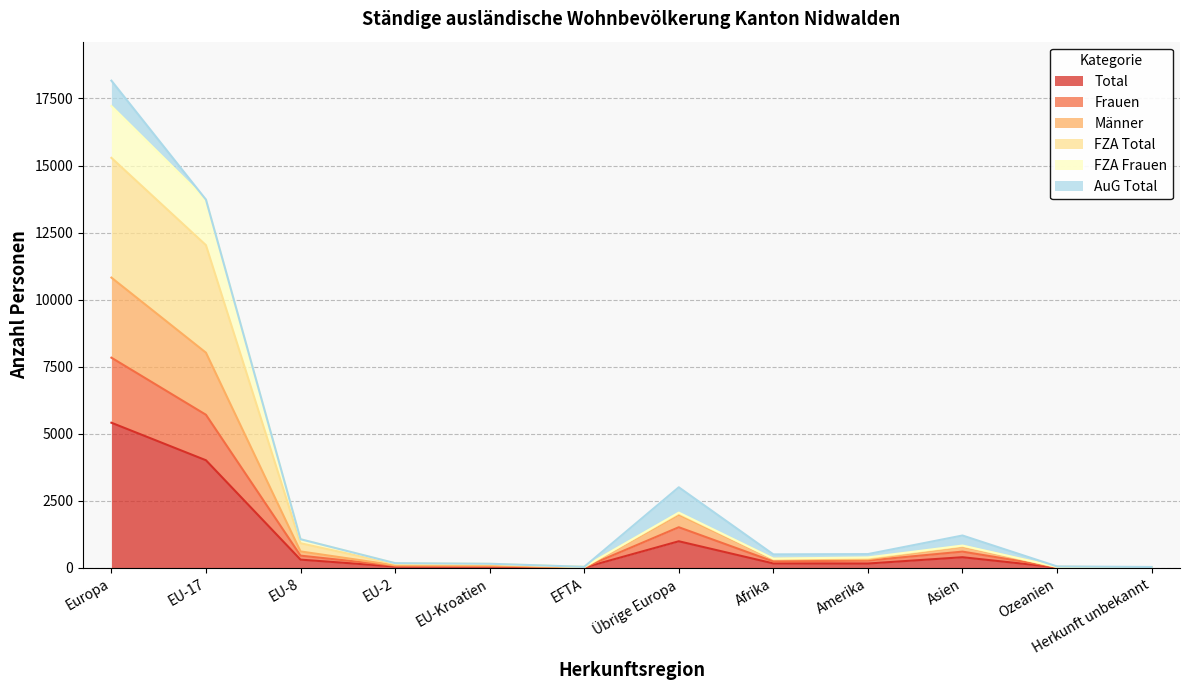

How many interior local peaks does the Männer series have?

2